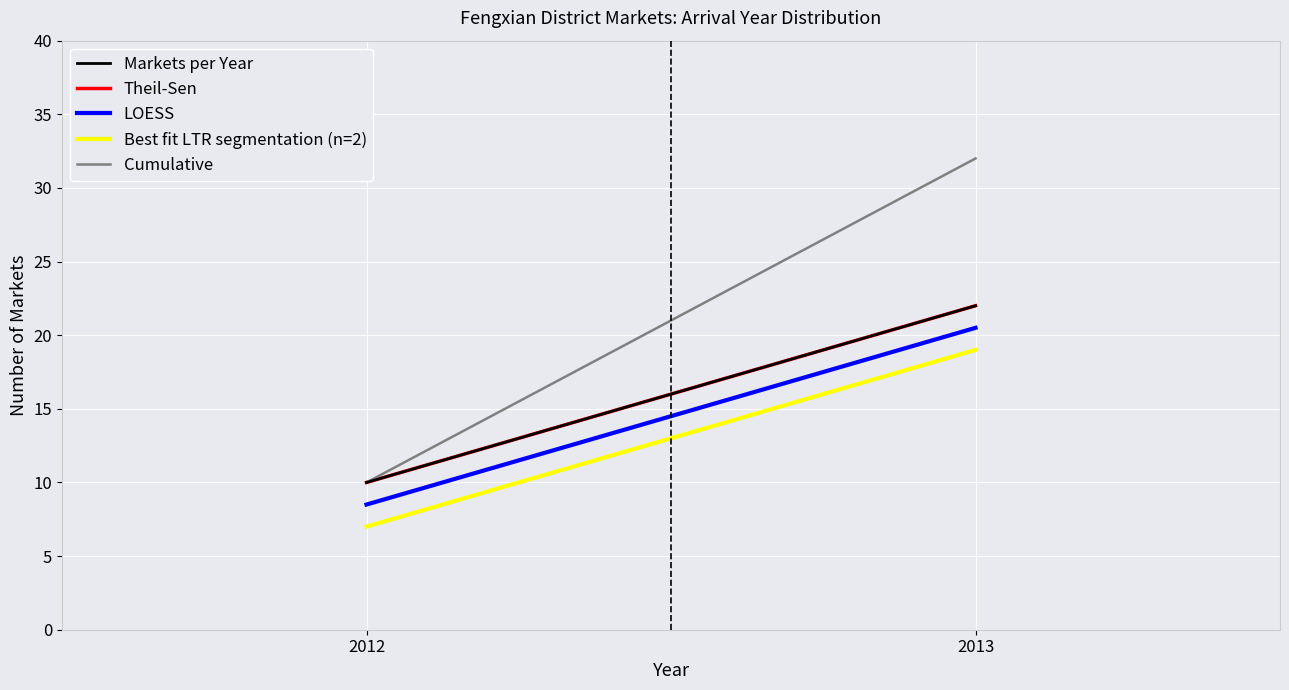

The Markets per Year series shows 10 at 2012. True or false?

True